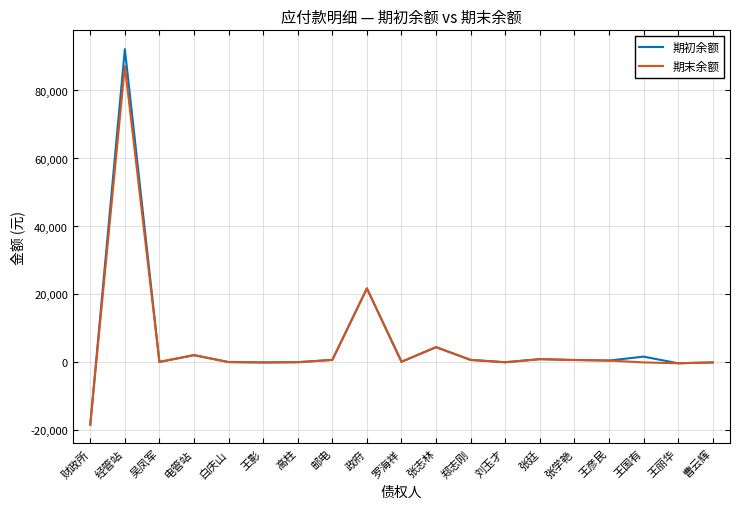

True or false: 期初余额 has more than 2 points higher than both neighbors.

True